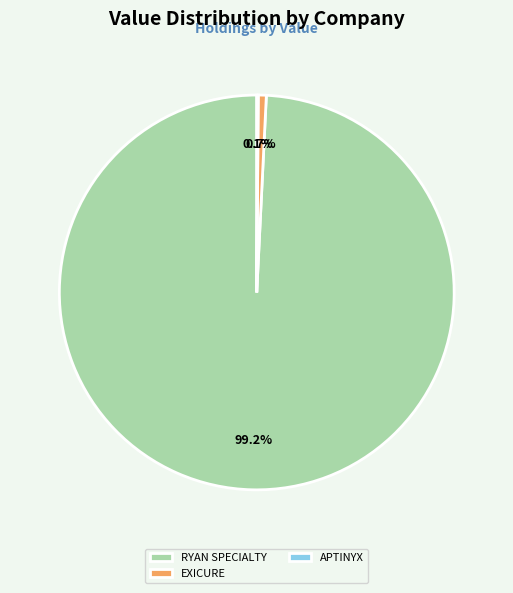

What portion of the pie excludes EXICURE?

99.3%